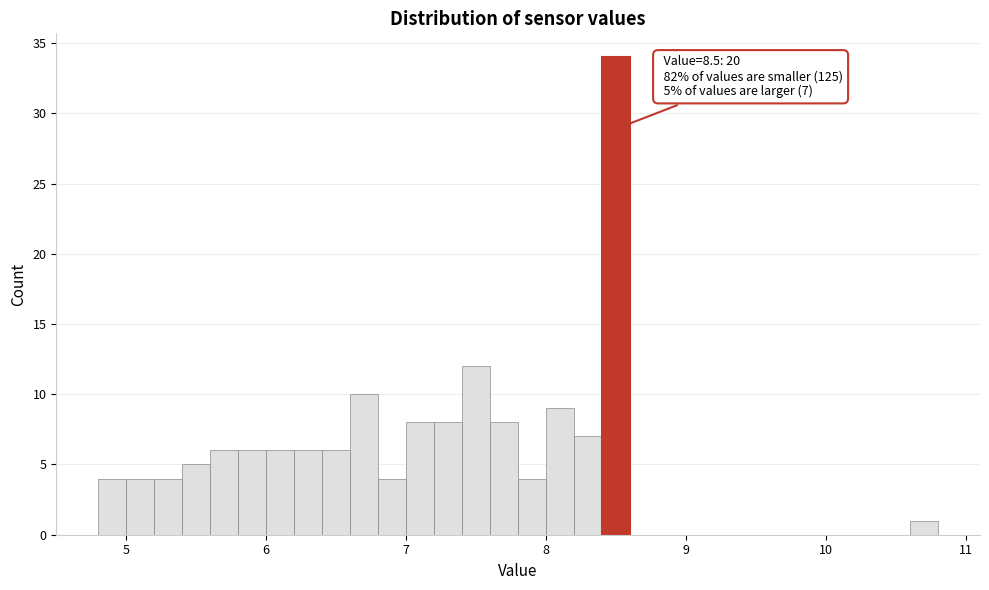

Around what value on the x-axis is the tallest bar? Give the approximate position of its centre, as read against the axis.

8.5